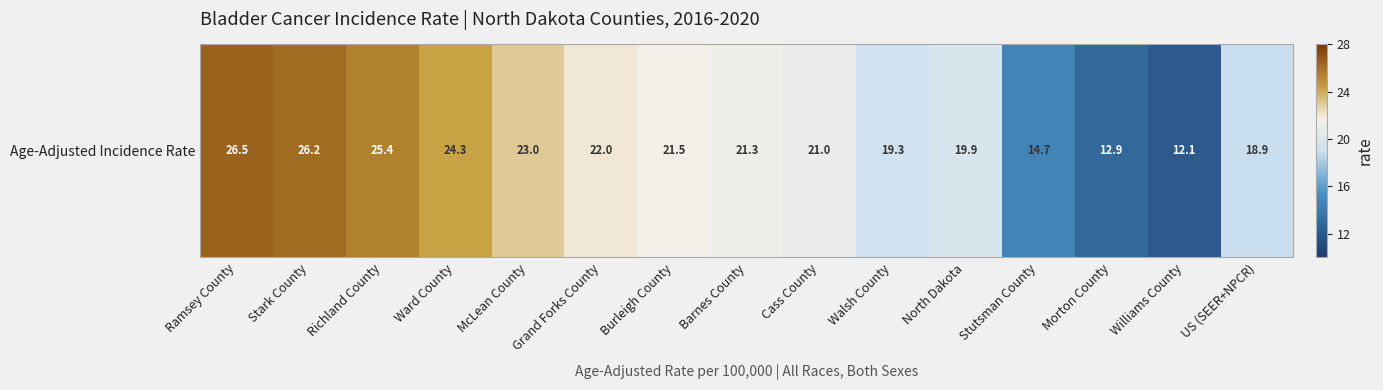

At which label does the data first exceed 21?

Ramsey County